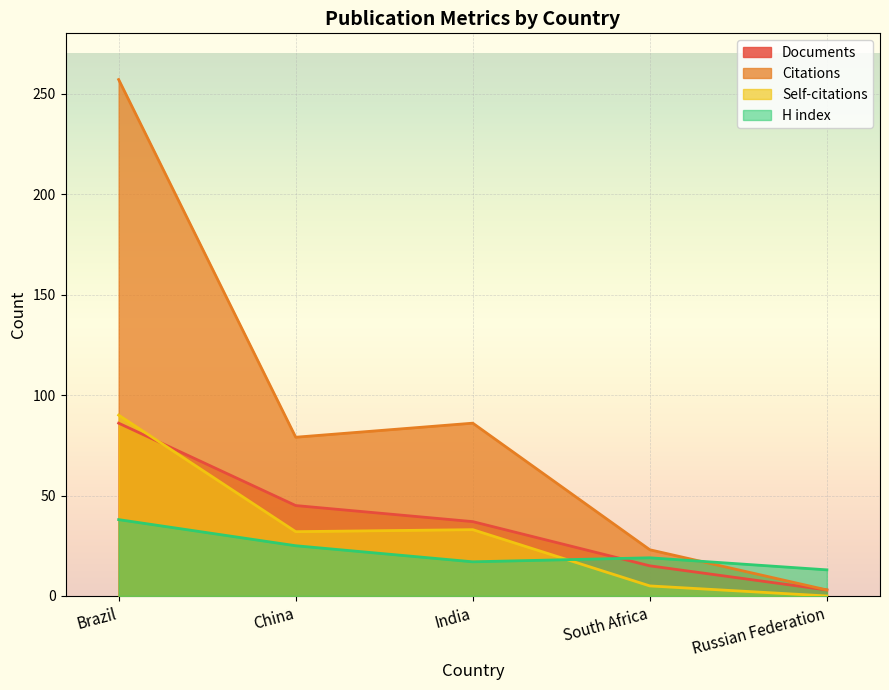

What is the sum of all H index values?

112